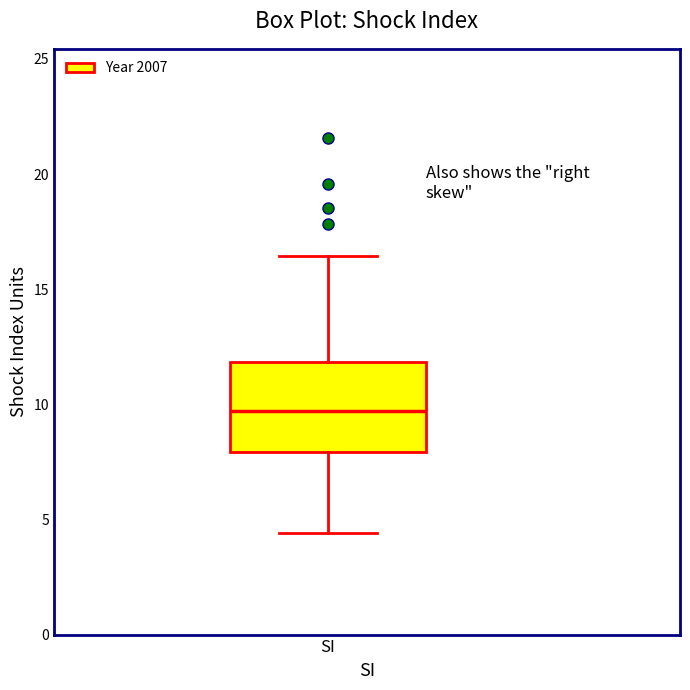

Transcribe this box plot: give where the median line is, the range the box spans, and where the two whiskers end, as read against the y-axis. The values are not printed on the chart, so give them approximately, as read against the axis.

median 9.5, box 8.0 to 12.0, whiskers 4.5 to 16.5